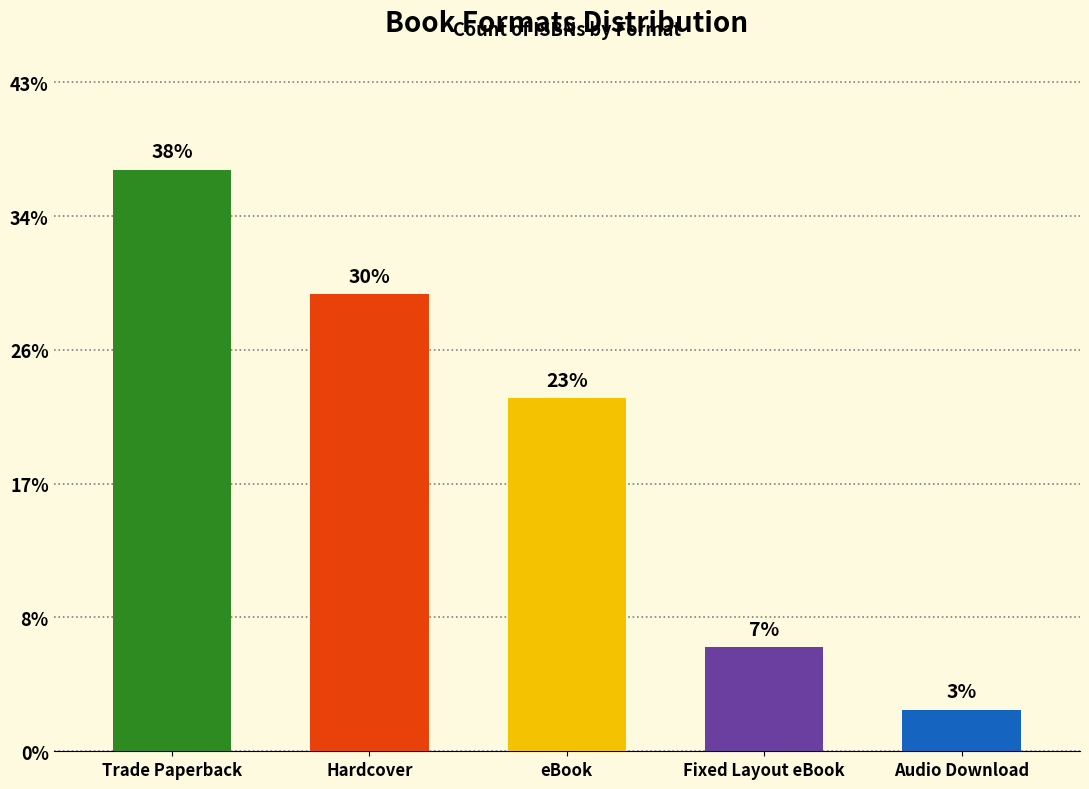

Are the bars horizontal?

No